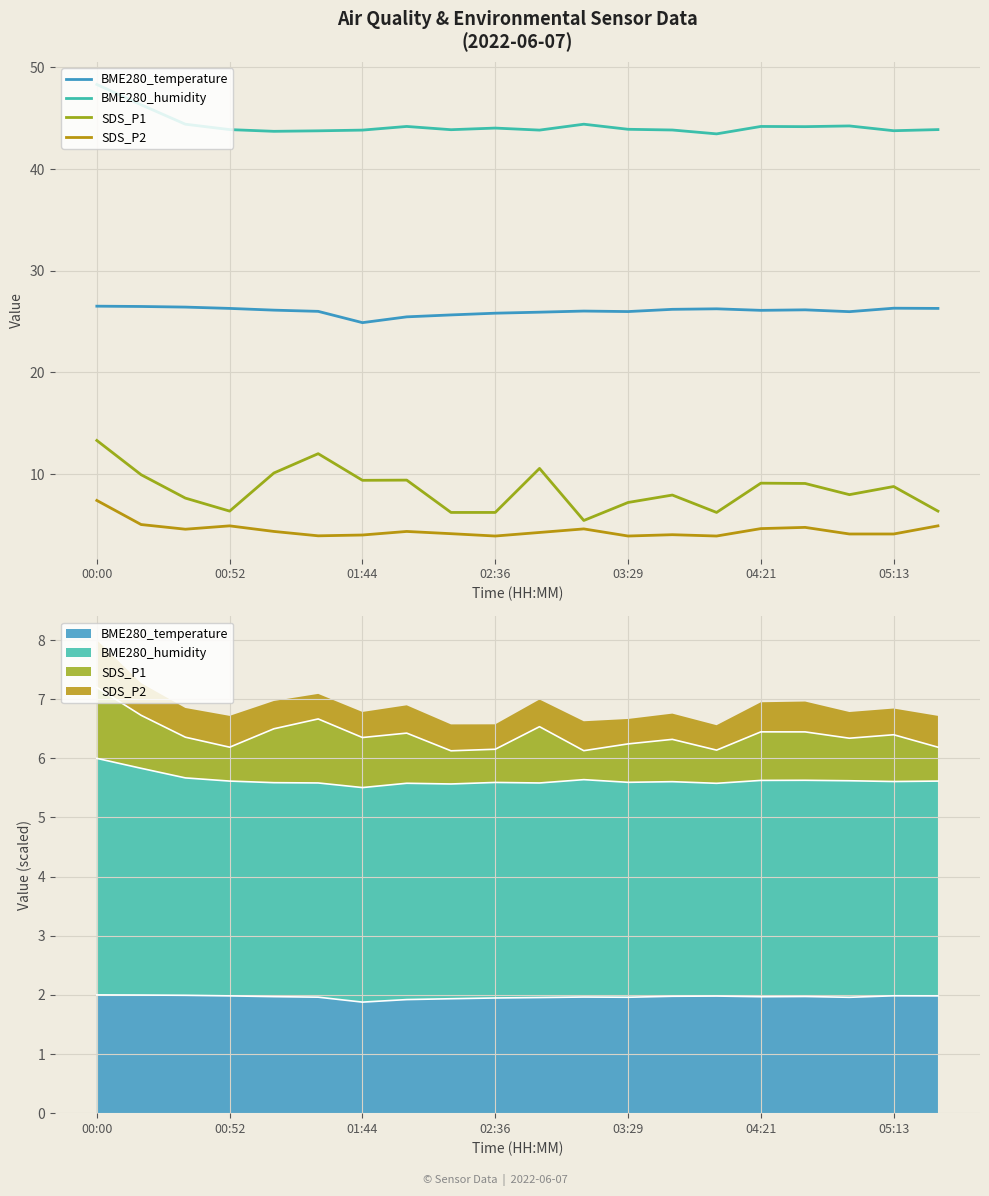

True or false: BME280_temperature has more than 0 interior local peaks.

True